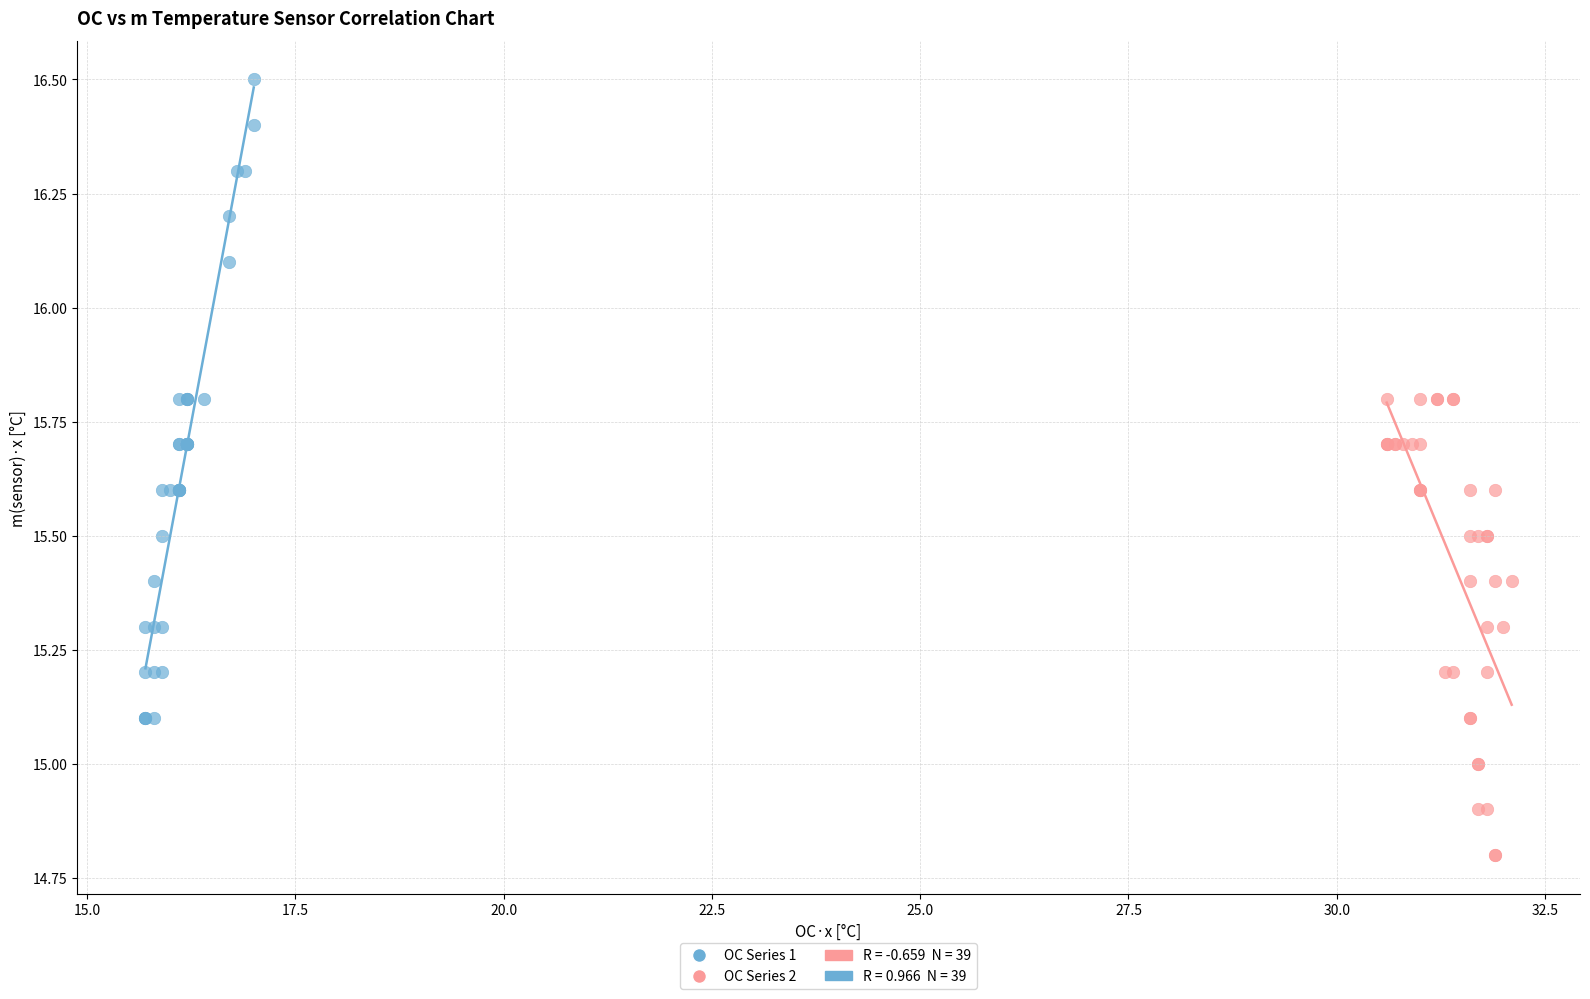

Which series has the widest spread of Y values?

OC Series 1